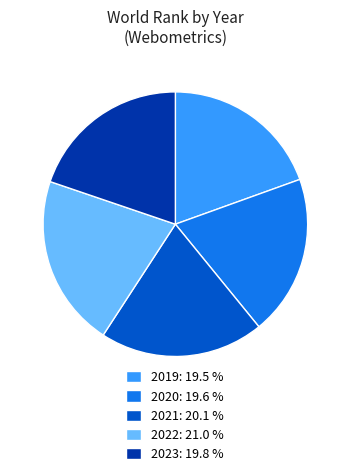

Is it true that 2022 is 33% of the pie?

False